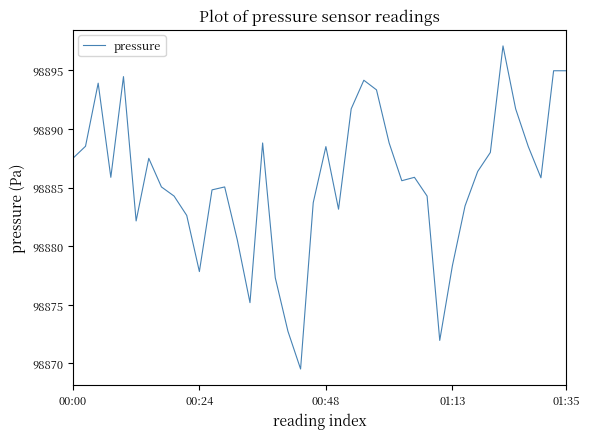

What is the smallest value displayed?

98869.5